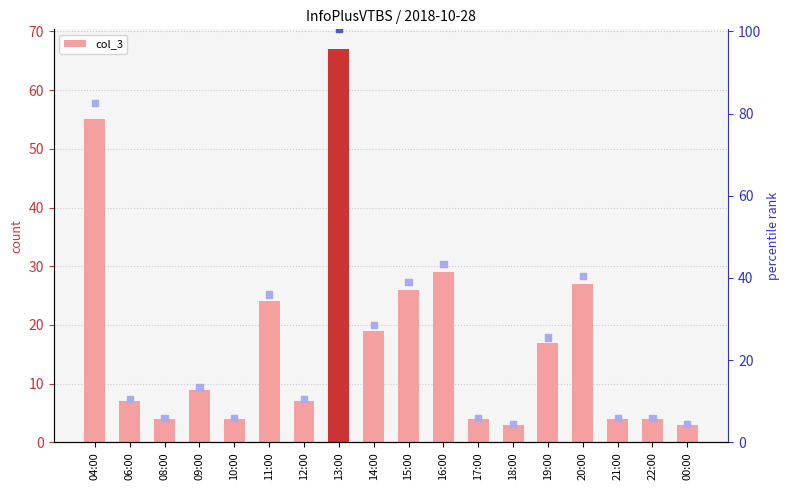

At which category is the sum across all series the highest?

13:00